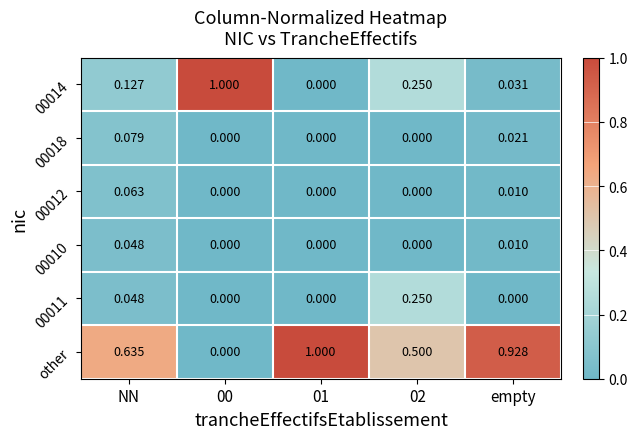

Which series has the largest total across all categories?

other